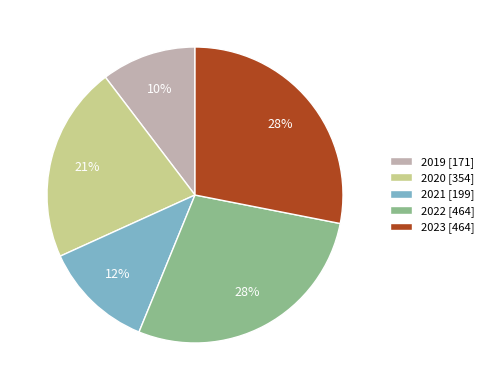

To the nearest percent, what is the difference between the 2023 and 2020 slice percentages?

7%